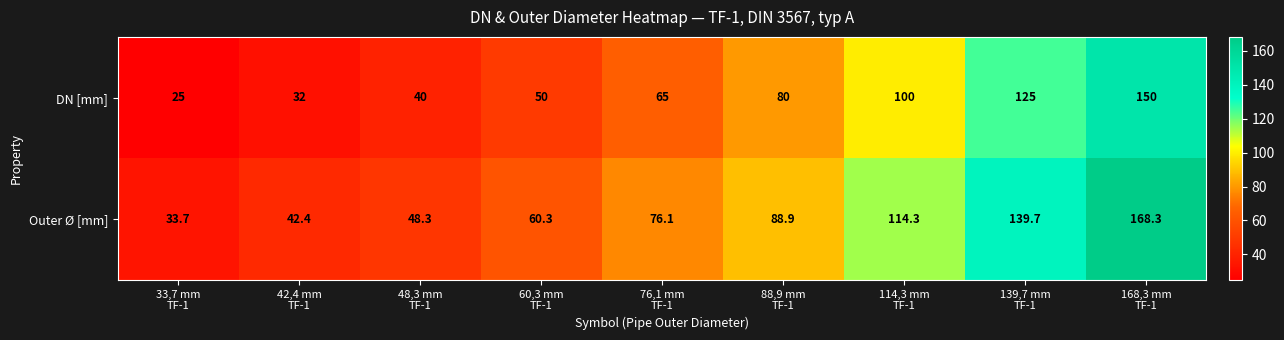

Reading right to left, what are all the values shown in this chart?

DN [mm]: 150.0	125.0	100.0	80.0	65.0	50.0	40.0	32.0	25.0
Outer Ø [mm]: 168.3	139.7	114.3	88.9	76.1	60.3	48.3	42.4	33.7